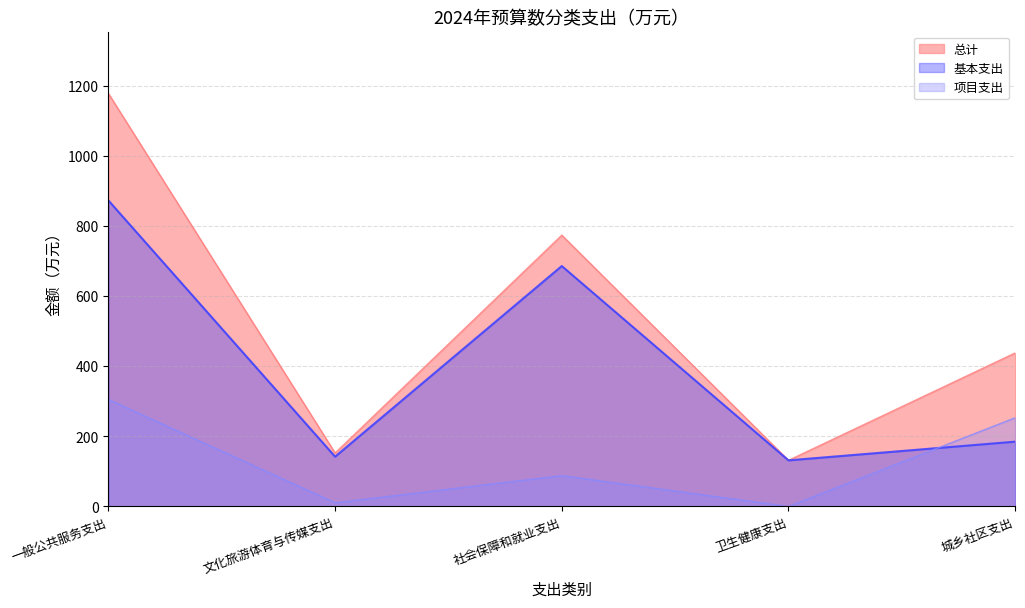

Which series has the largest range (max minus min)?

总计